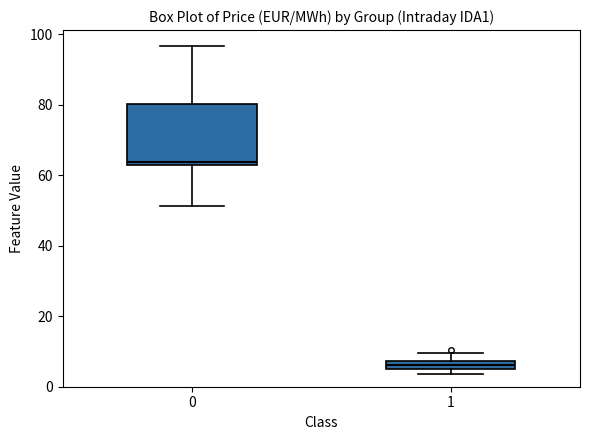

Which box is the tallest, from its lower edge to its upper edge?

0